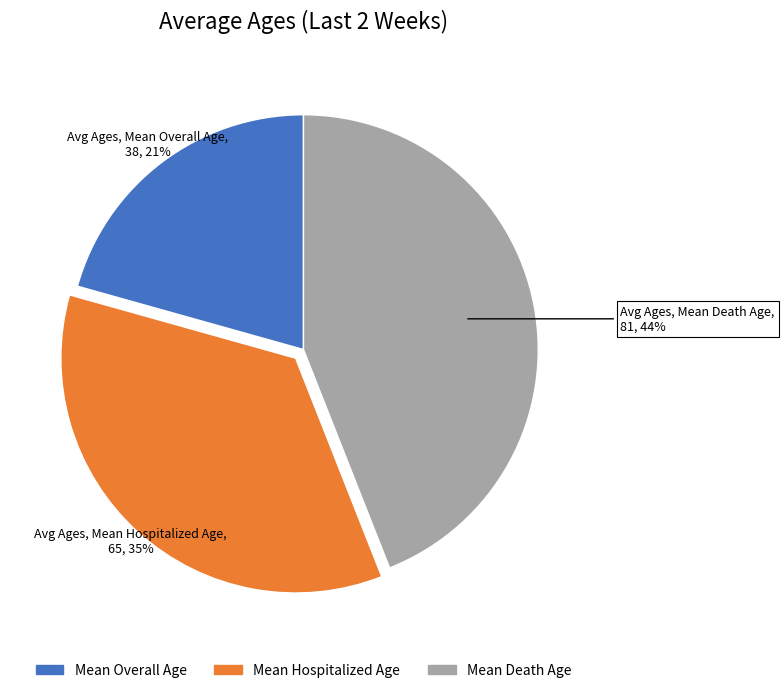

True or false: Mean Hospitalized Age accounts for 35% of the total.

True